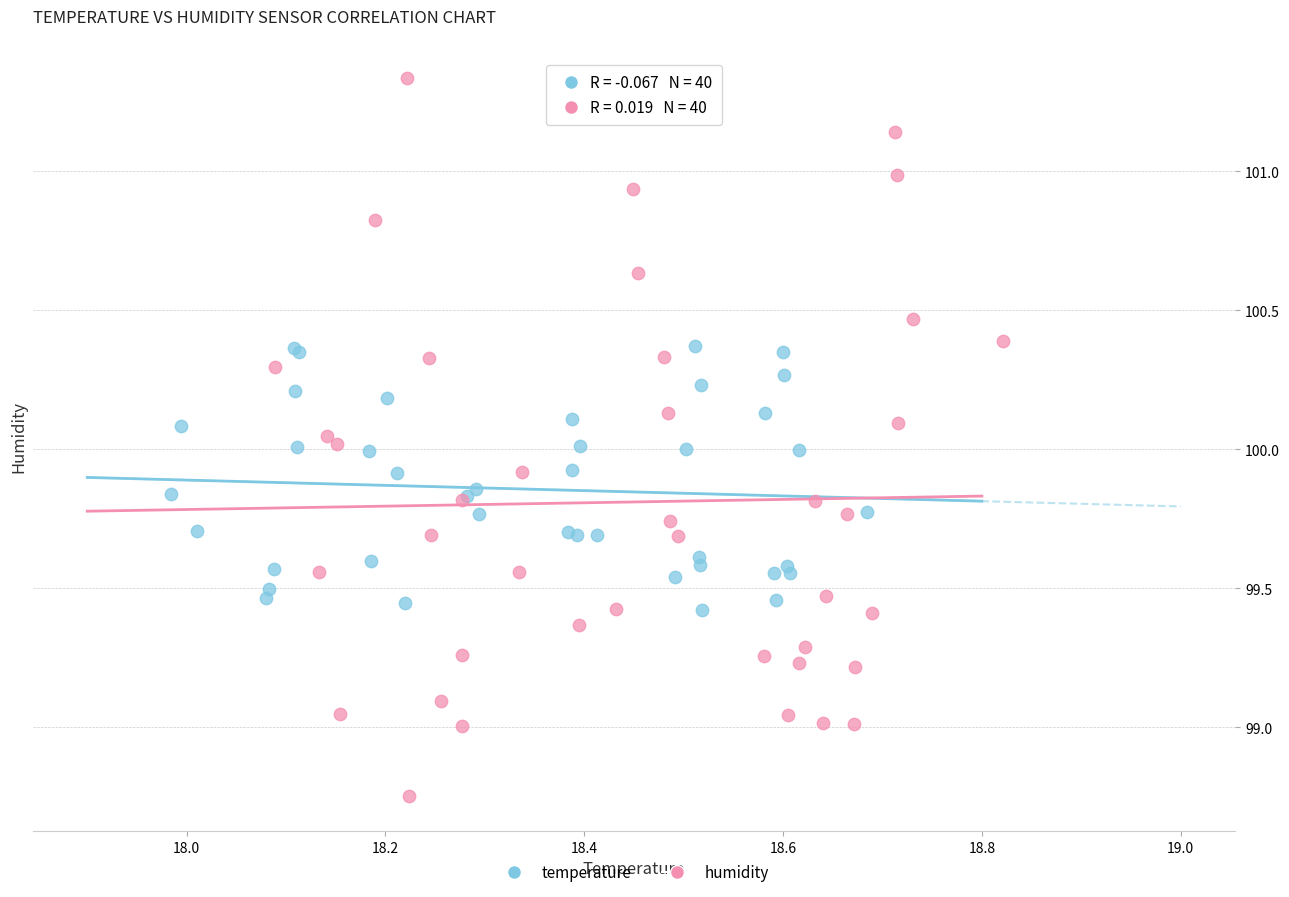

Which series reaches the minimum Y coordinate?

humidity